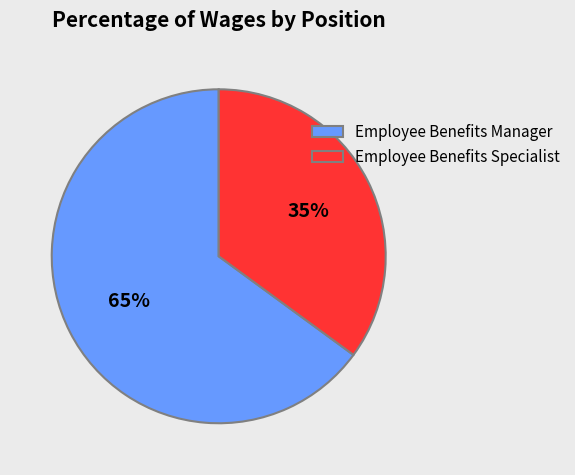

What is the ratio of the value at Employee Benefits Manager to the value at Employee Benefits Specialist?

1.9